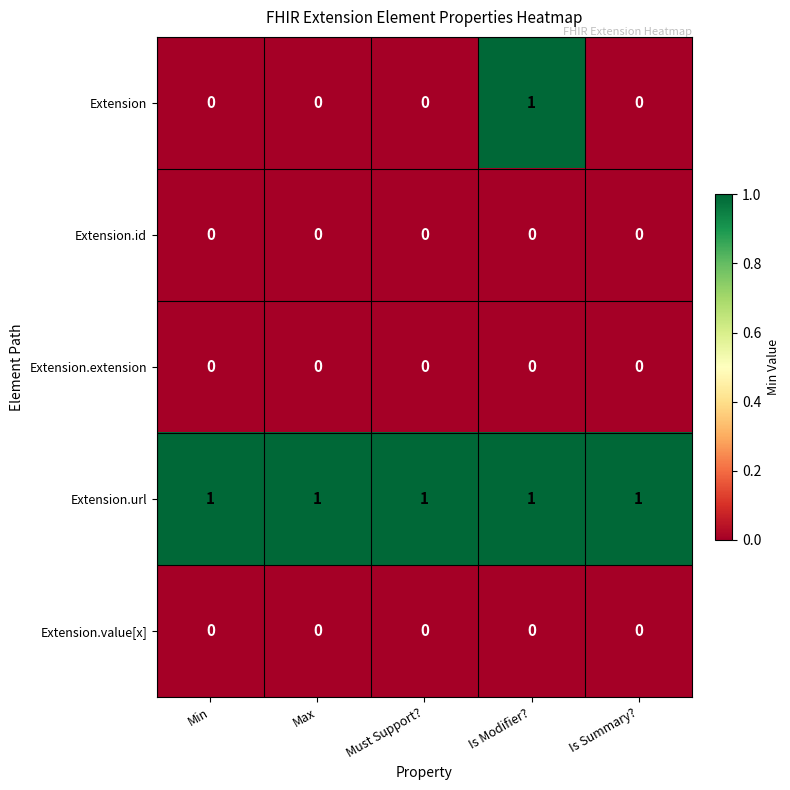

Reading left to right, what are all the values shown in this chart?

Extension: Min=0	Max=0	Must Support?=0	Is Modifier?=1	Is Summary?=0
Extension.id: Min=0	Max=0	Must Support?=0	Is Modifier?=0	Is Summary?=0
Extension.extension: Min=0	Max=0	Must Support?=0	Is Modifier?=0	Is Summary?=0
Extension.url: Min=1	Max=1	Must Support?=1	Is Modifier?=1	Is Summary?=1
Extension.value[x]: Min=0	Max=0	Must Support?=0	Is Modifier?=0	Is Summary?=0